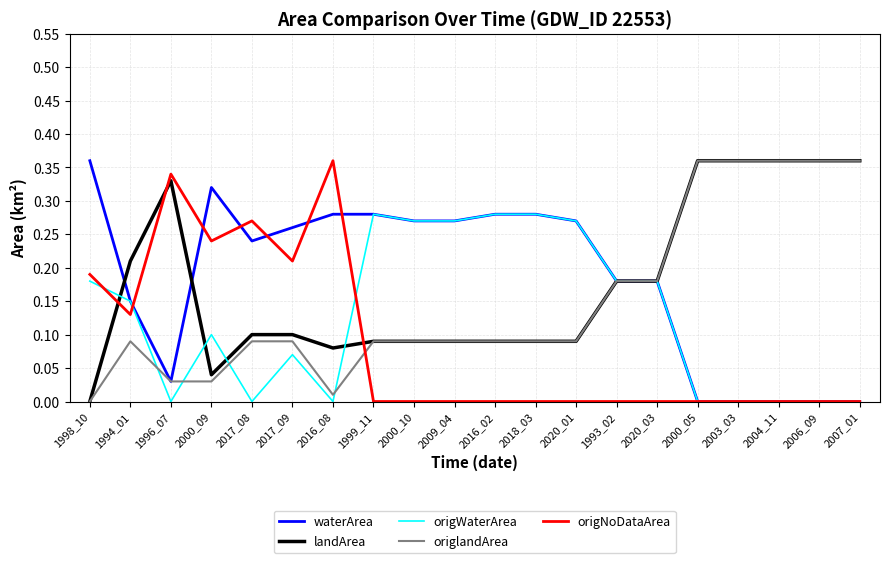

What is the total value across all series at 1998_10?

0.7